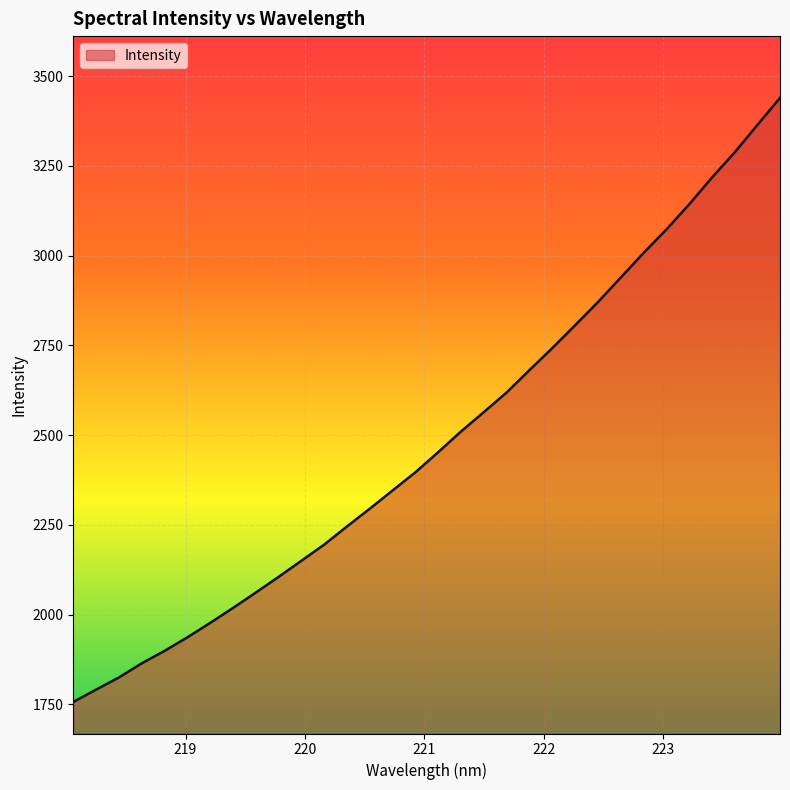

What is the difference between the maximum and second lowest values?

1648.3